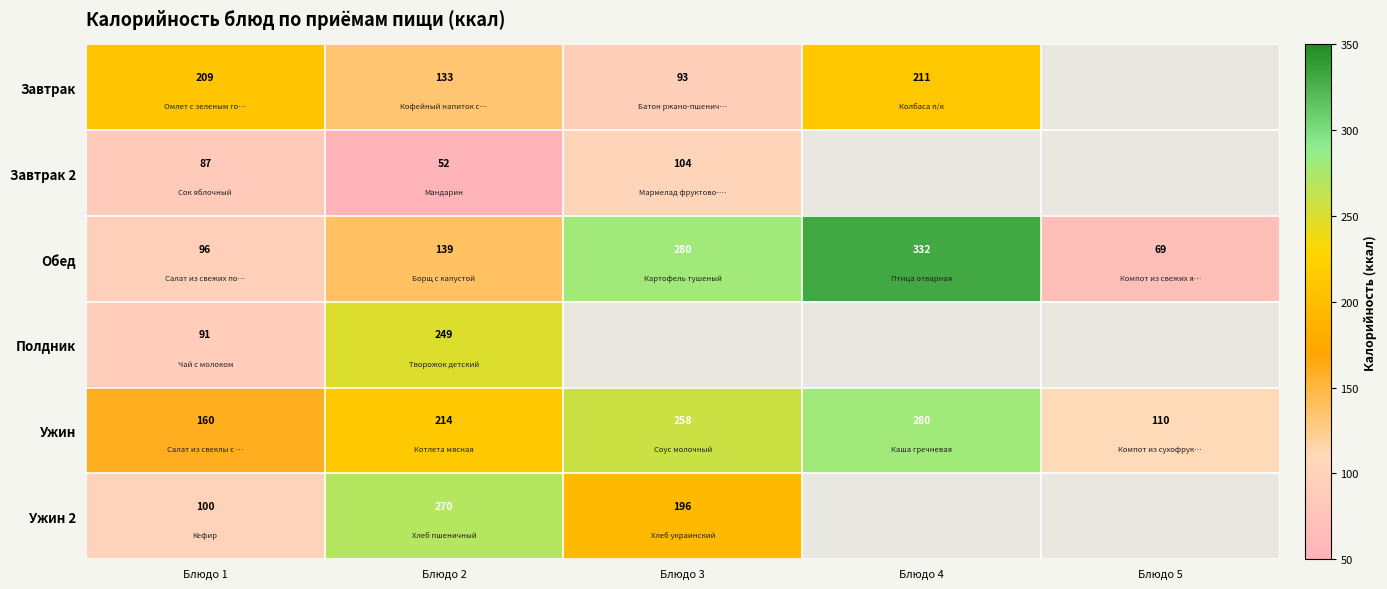

What is the total value across all series at Блюдо 1?

743.0